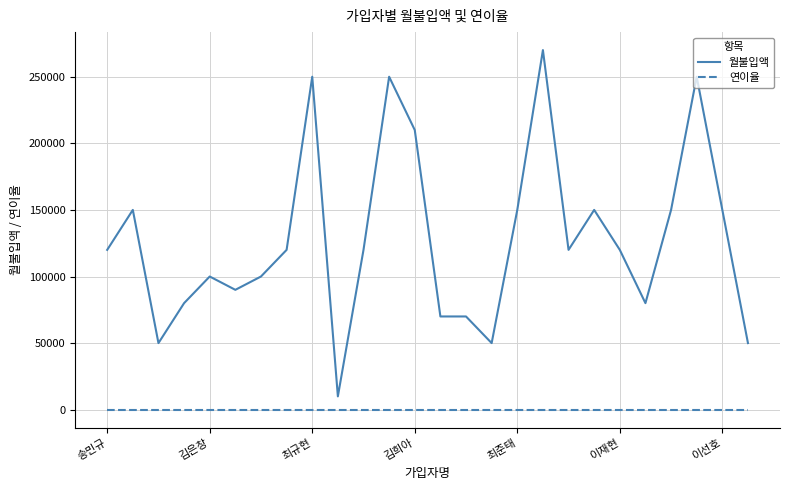

What is the difference between the maximum and minimum values in the 월불입액 series?

260000.0